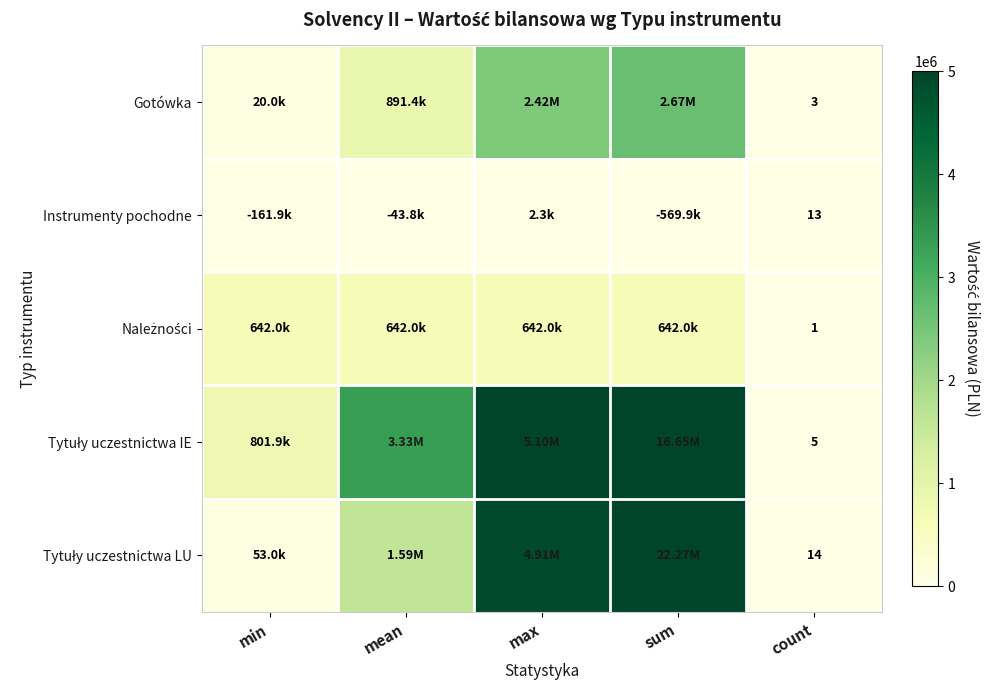

At which label does Tytuły uczestnictwa IE first exceed 3330212?

mean